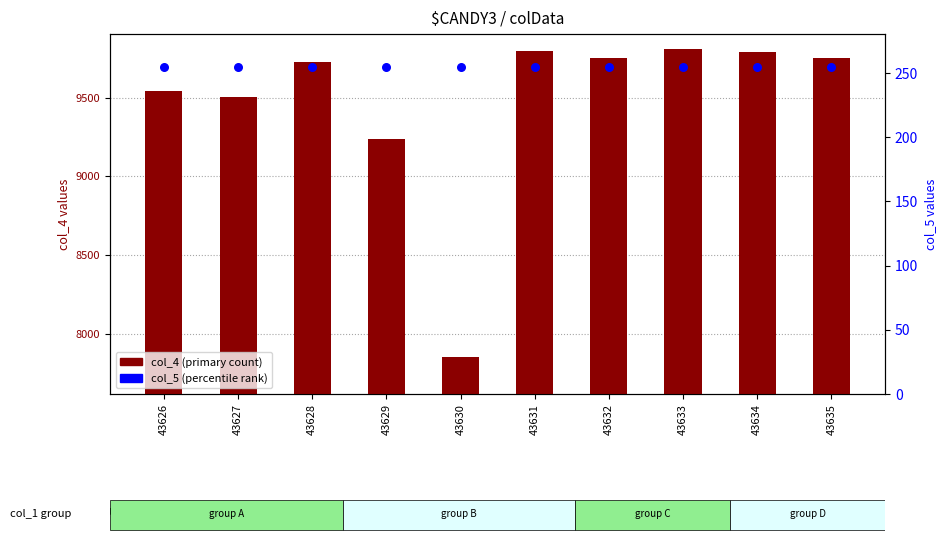

Is the value of col_5 (percentile rank) at 43631 greater than the value of col_4 (primary count) at 43634?

No